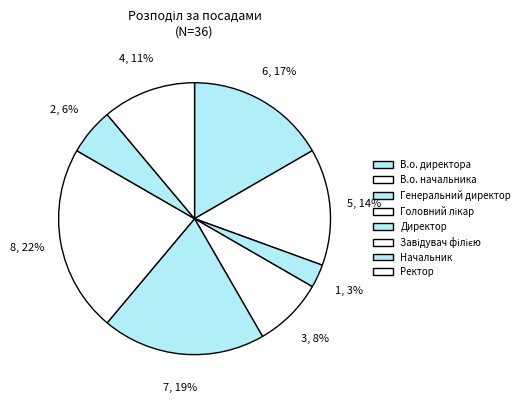

Is Начальник the majority of the pie?

No